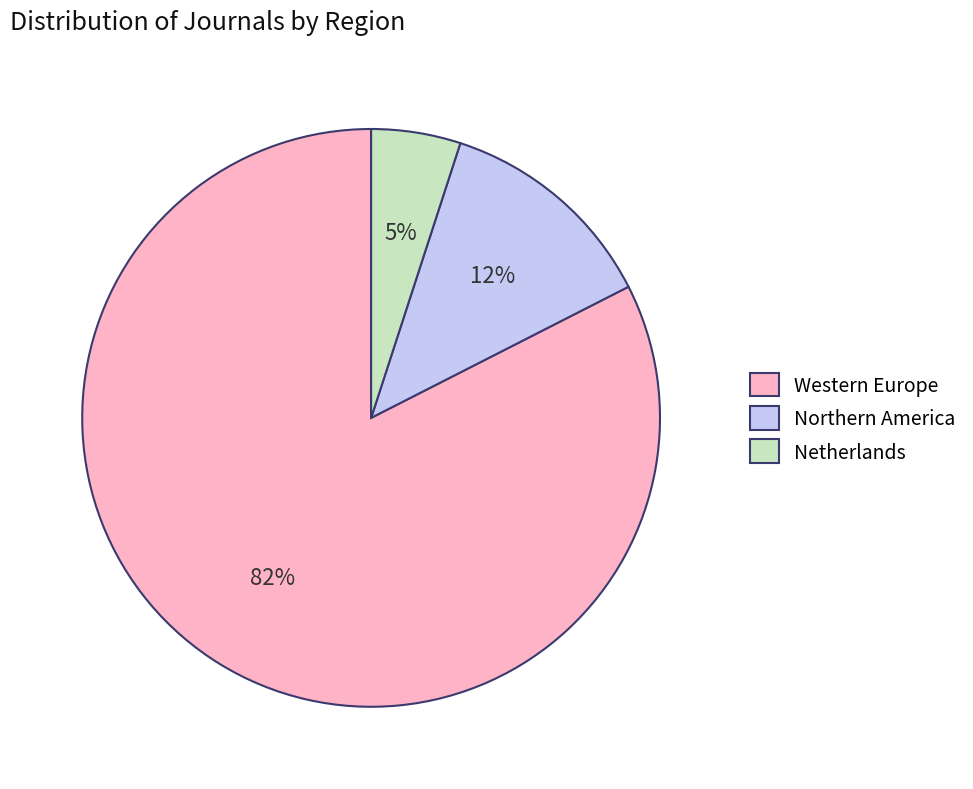

To the nearest percent, what is the difference between the largest and smallest slice percentages?

78%